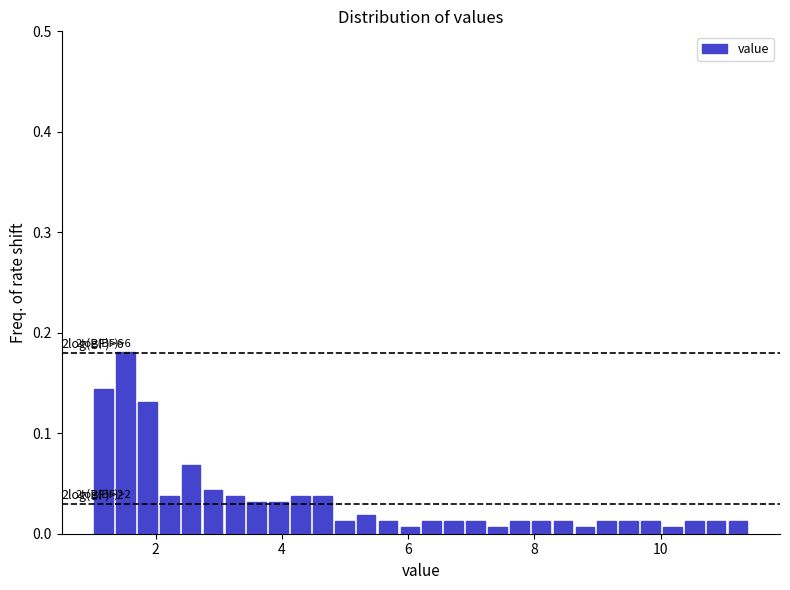

Around what value on the x-axis is the tallest bar? Give the approximate position of its centre, as read against the axis.

1.6